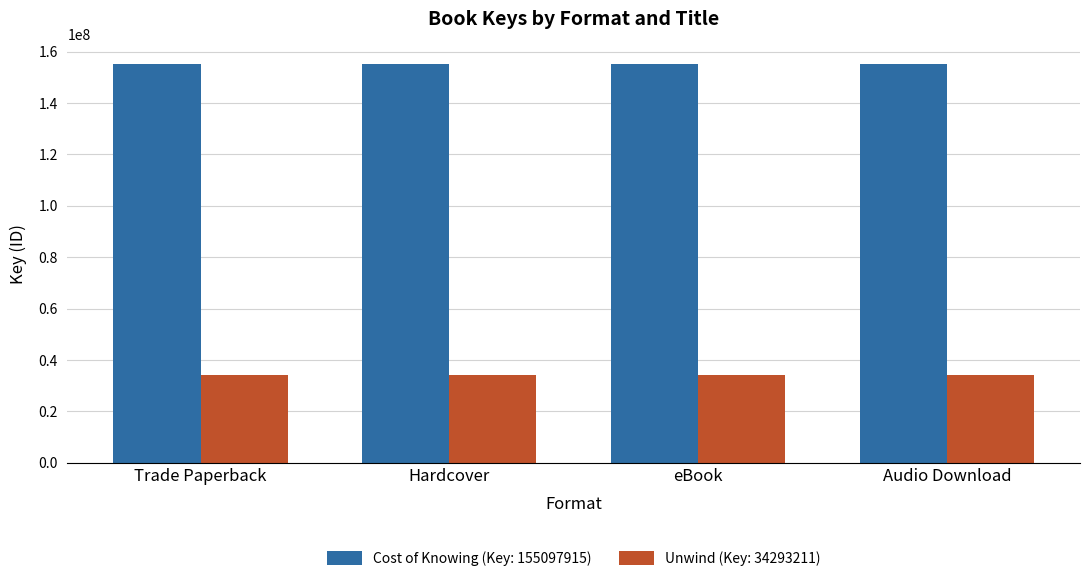

What is the label of the 3rd bar from the right?

Hardcover